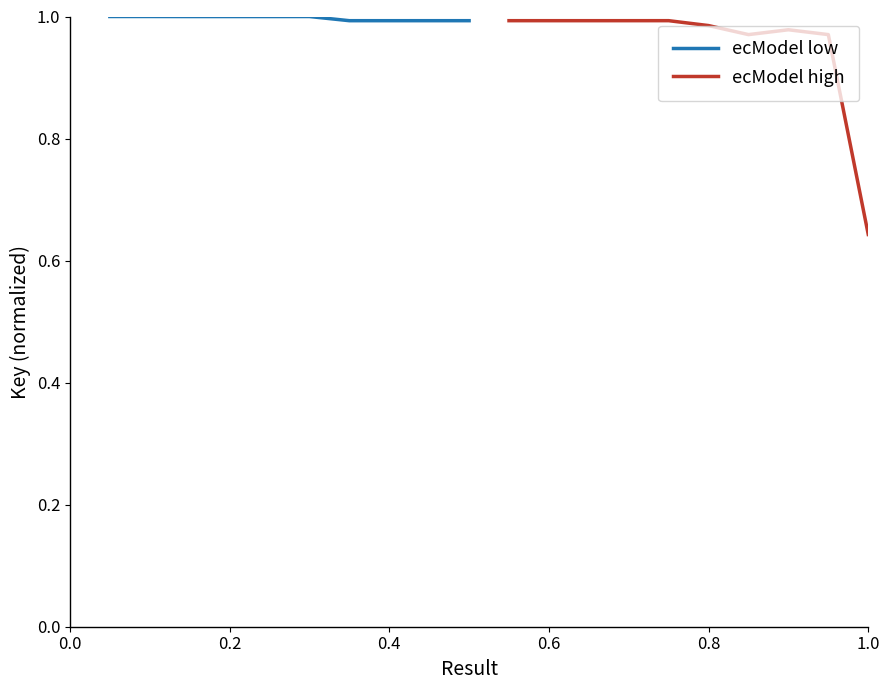

What is the minimum value for ecModel low?

1.0